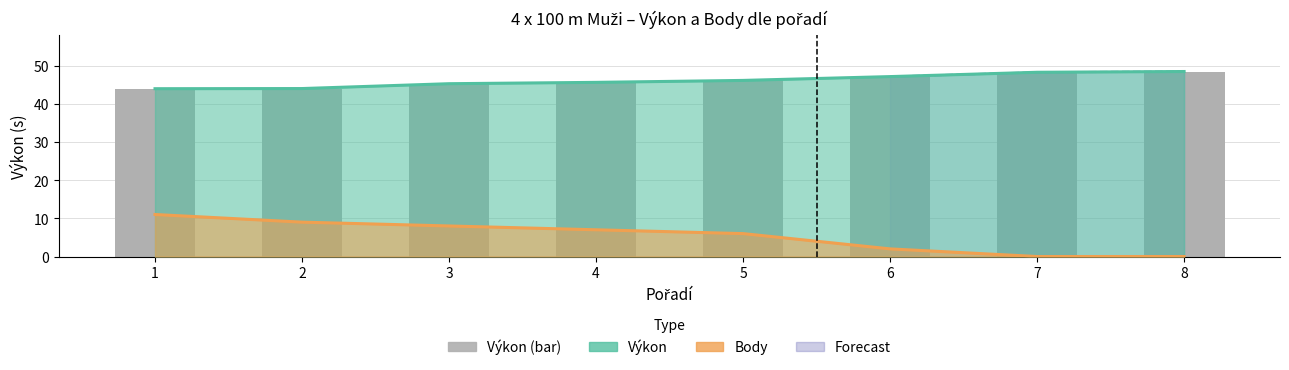

What is the maximum value shown in the chart?

48.4